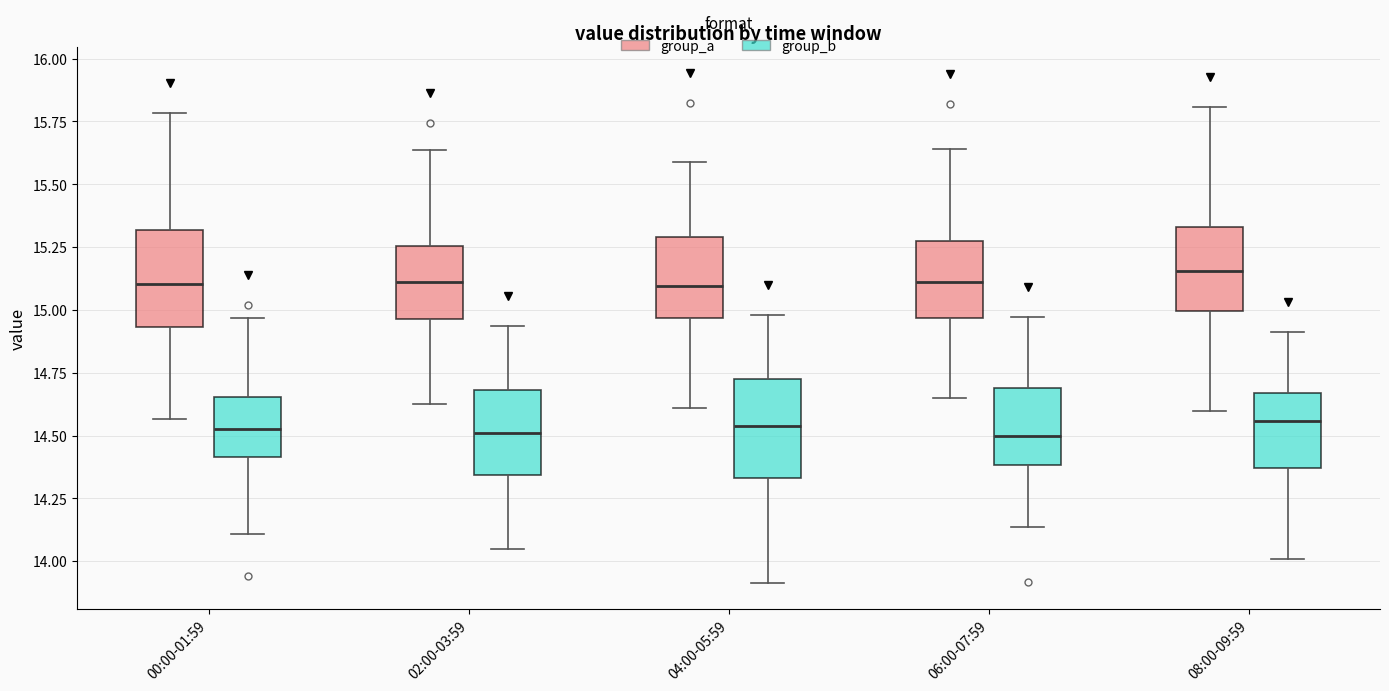

Where does the median line of the box for 02:00-03:59 (group_b) sit on the y-axis? The values are not printed on the chart, so give them approximately, as read against the axis.

14.50